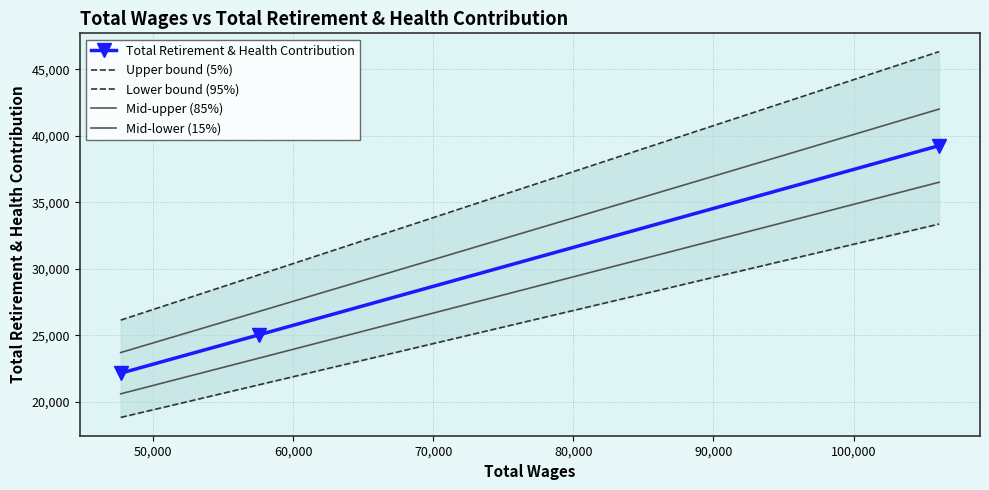

What is the lowest value of the Lower bound (95%) series?

18834.3